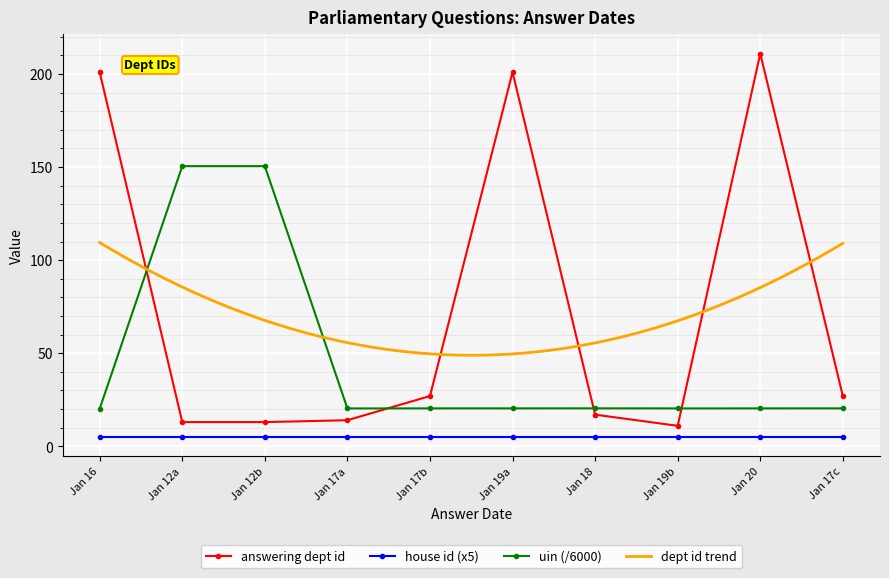

After their last crossing, which series has the higher values: answering dept id or uin_numeric?

answering dept id